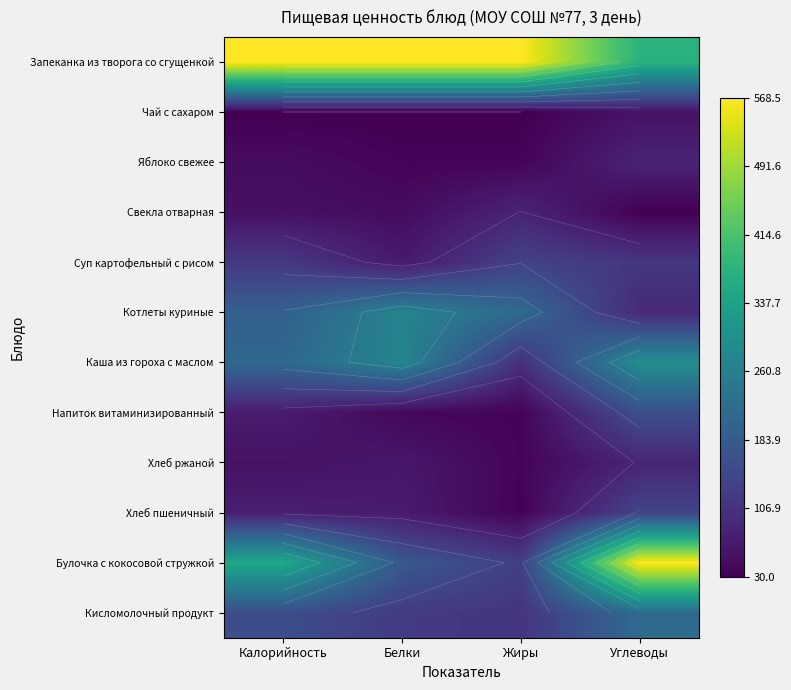

Rank the categories by Яблоко свежее value from lowest to highest.

Белки, Жиры, Калорийность, Углеводы